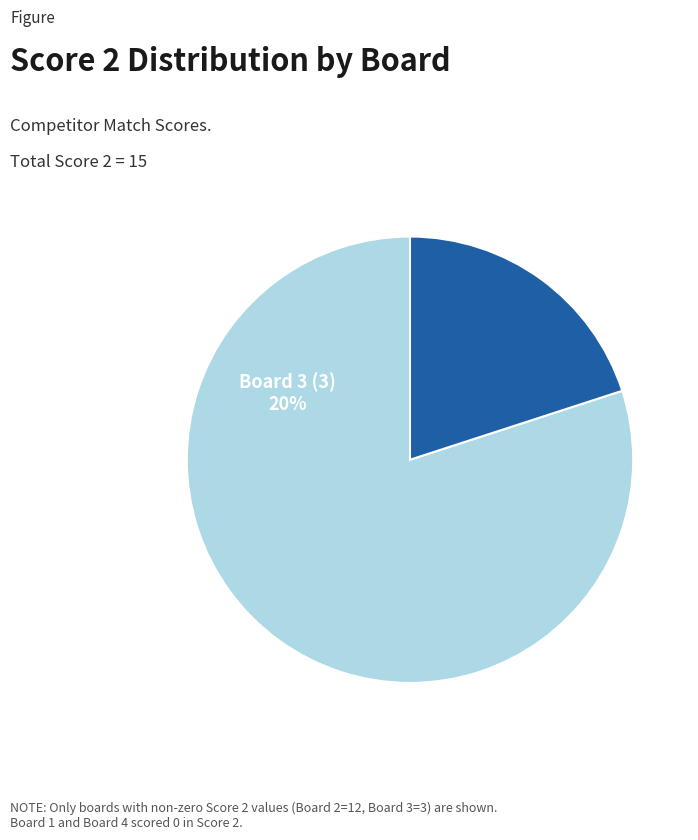

Which slice is the smallest?

Board 3